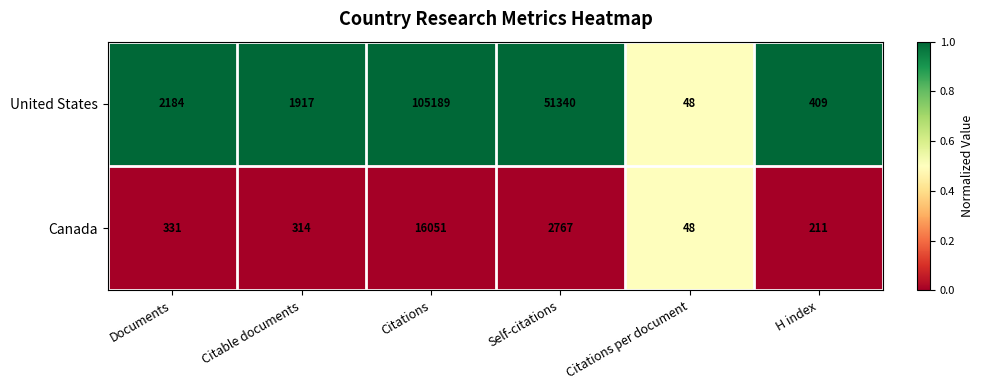

At which category is the sum across all series the highest?

Citations